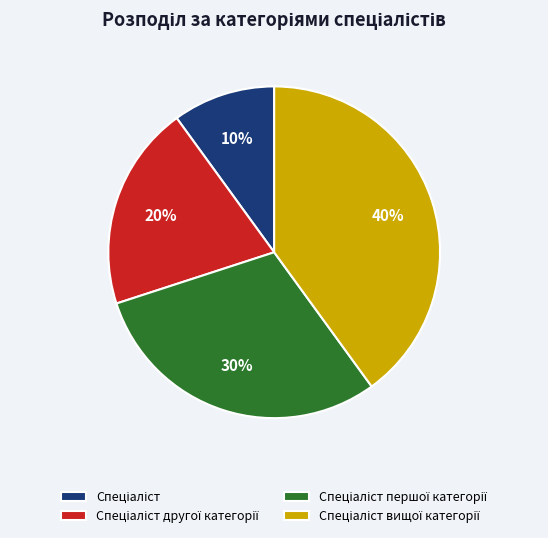

Is there any slice that represents more than half of the pie?

No